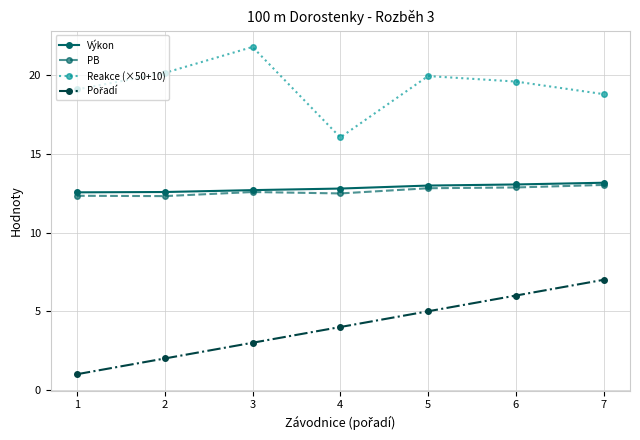

At which category does Reakce (×50+10) reach its first local peak?

3